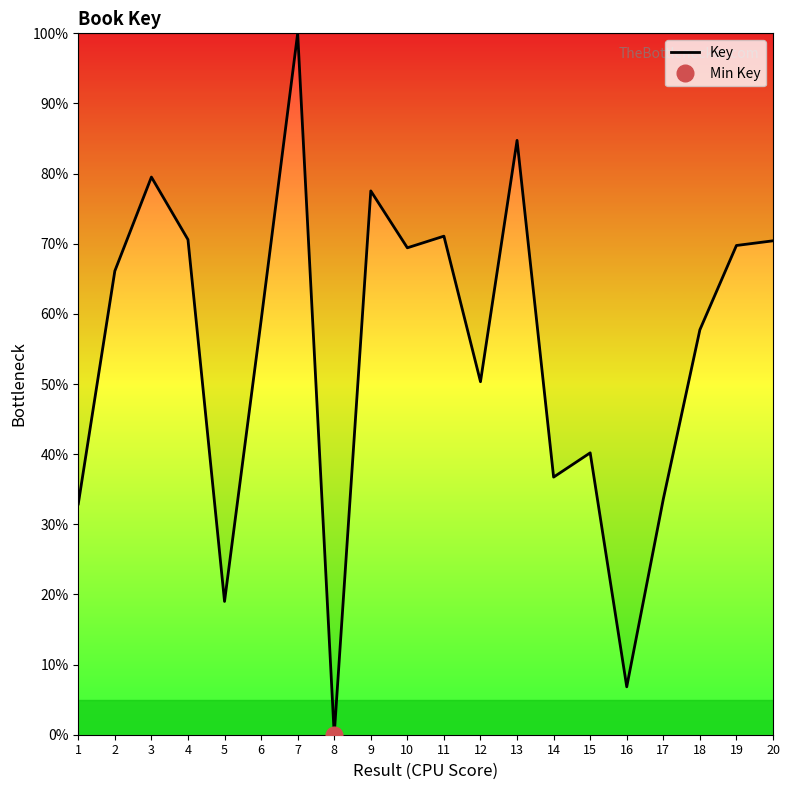

Does the chart have visible grid lines?

No